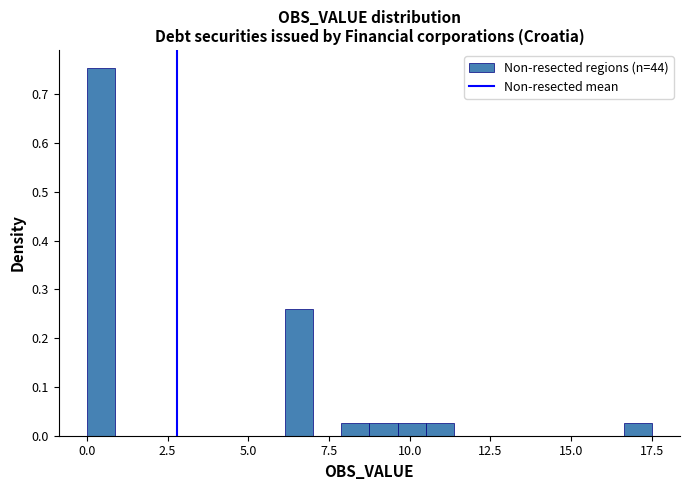

Read against the x-axis, roughly where is the centre of the tallest bar?

0.5